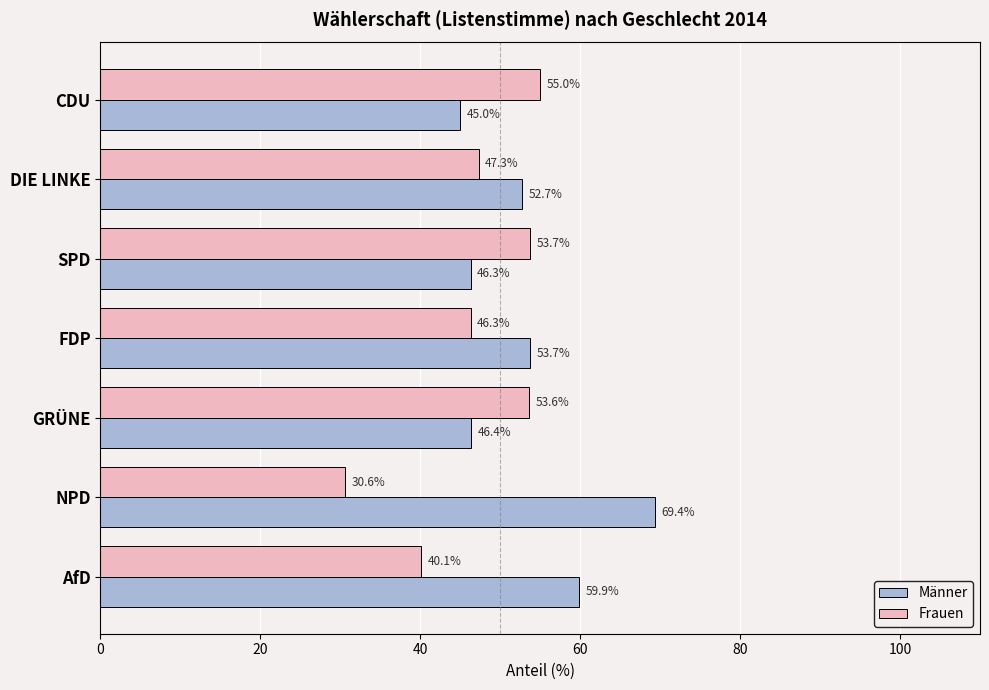

Rank the series by their average value, from lowest to highest.

Frauen, Männer